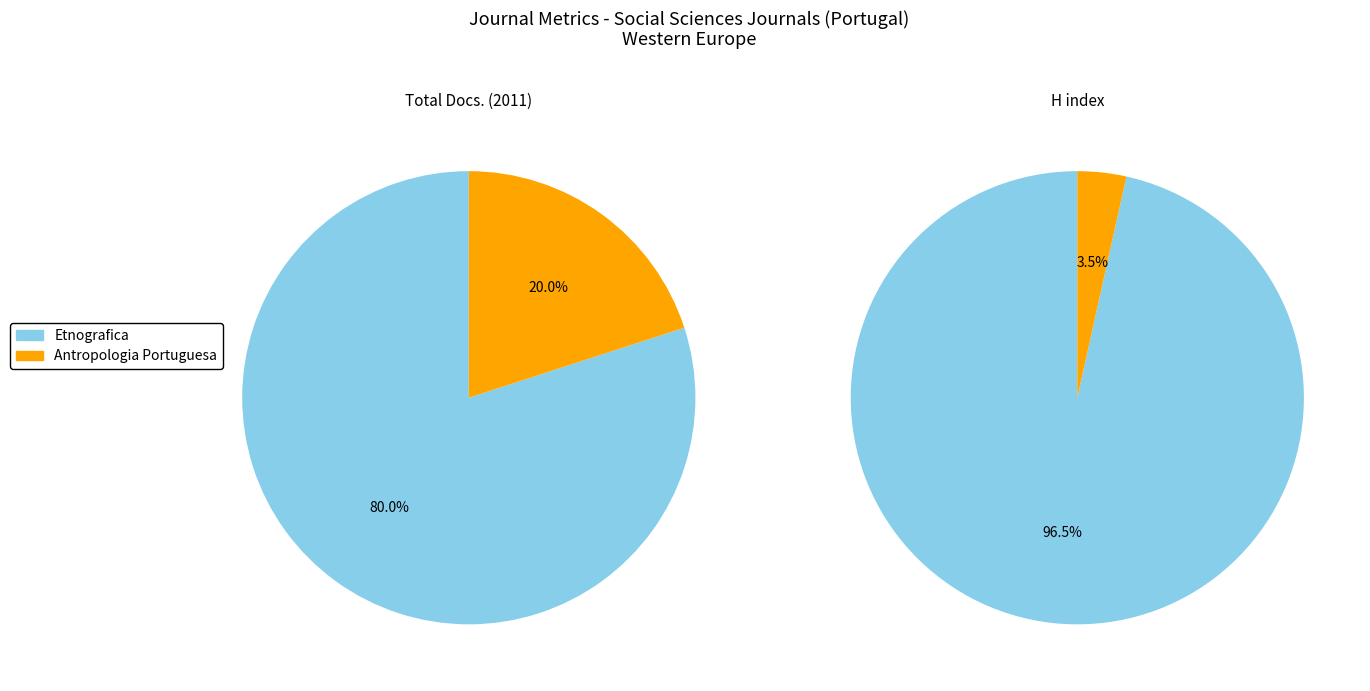

Which has a higher value, Antropologia Portuguesa or Etnografica?

Etnografica